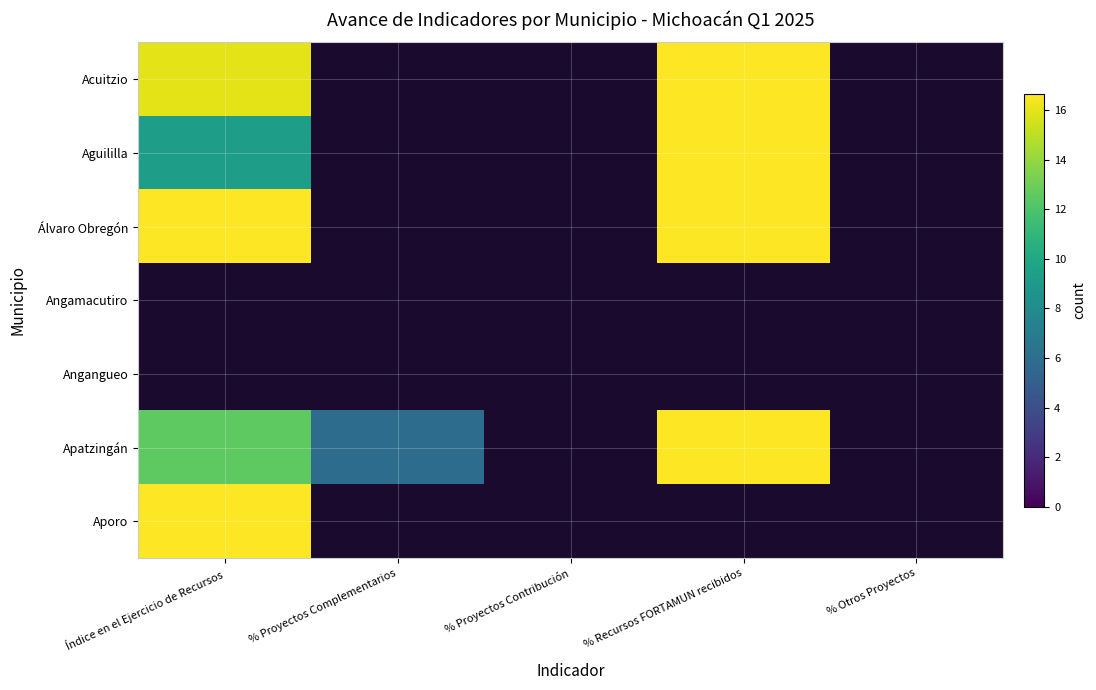

The Aporo series shows -8.4 at % Recursos FORTAMUN recibidos. True or false?

False